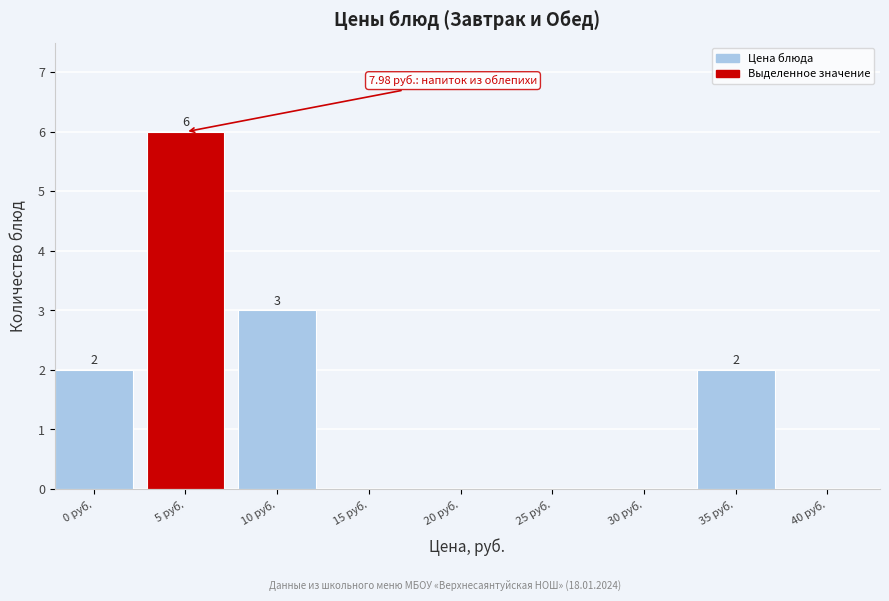

Reading left to right, list all the values displayed in this chart.

0 руб.=2	5 руб.=6	10 руб.=3	15 руб.=0	20 руб.=0	25 руб.=0	30 руб.=0	35 руб.=2	40 руб.=0